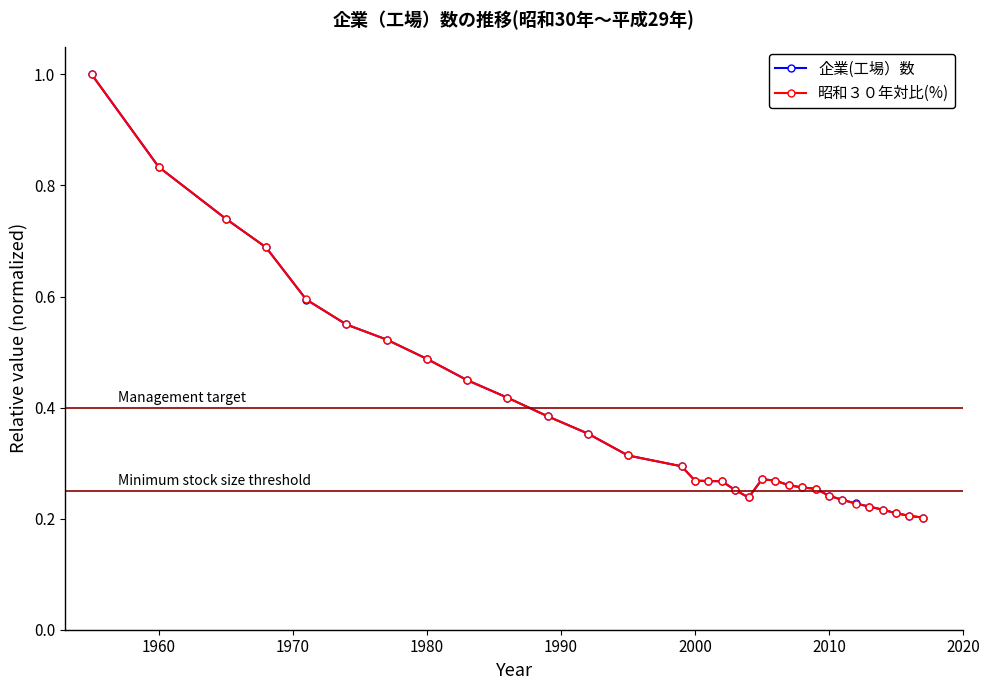

What is the maximum value shown in the chart?

1.0